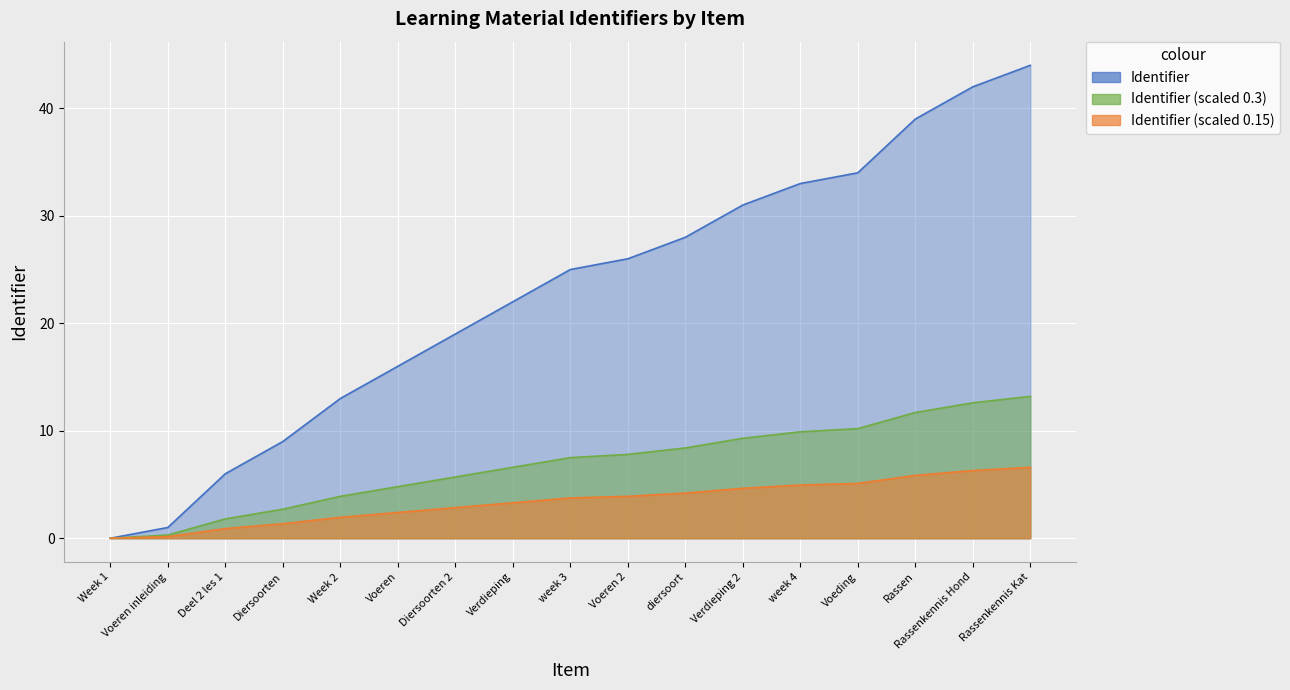

List the labels in order of value, smallest first.

Week 1, Voeren inleiding, Deel 2 les 1, Diersoorten, Week 2, Voeren, Diersoorten 2, Verdieping, week 3, Voeren 2, diersoort, Verdieping 2, week 4, Voeding, Rassen, Rassenkennis Hond, Rassenkennis Kat